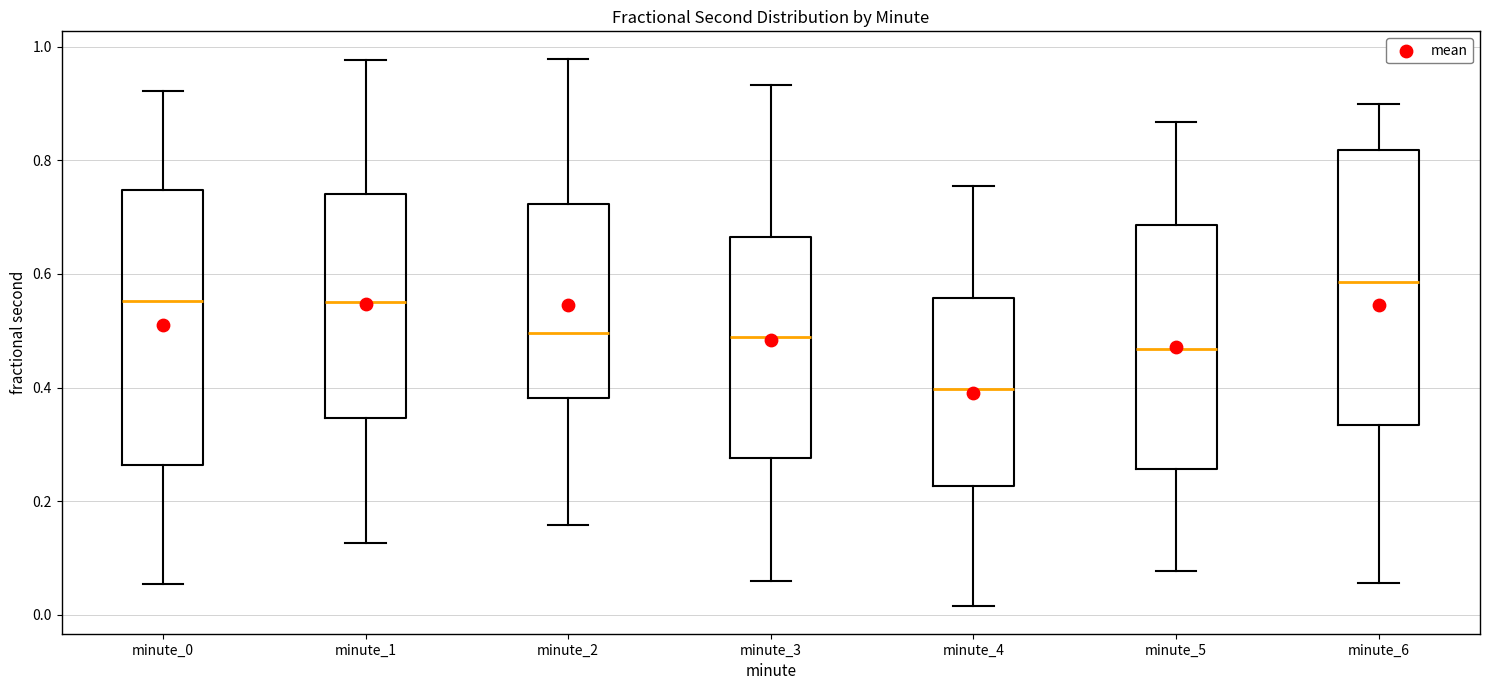

Which box has the highest median line?

minute_6